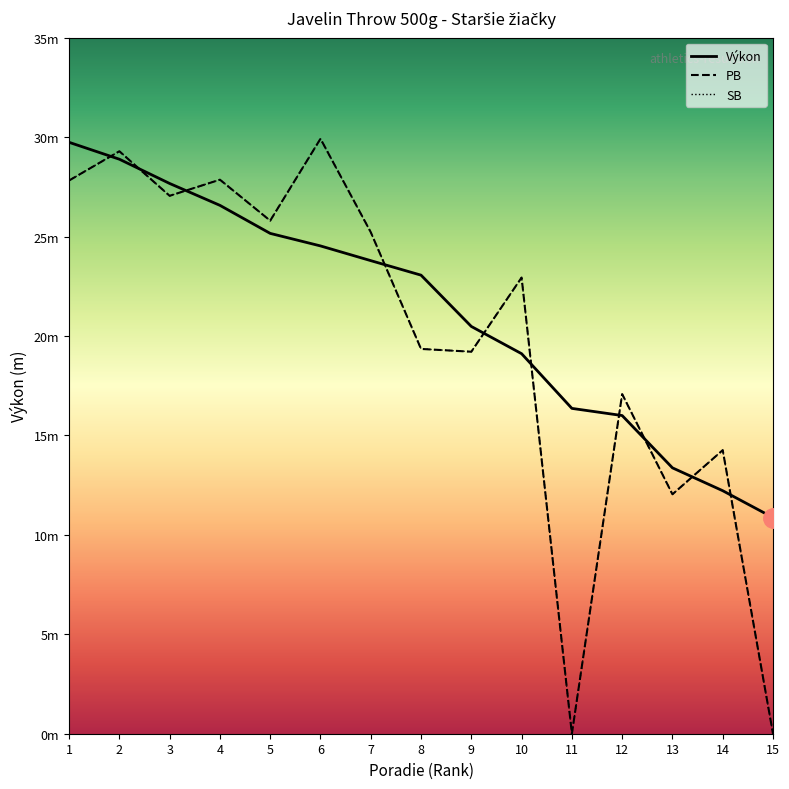

What value does the SB series have at 2?

29.3